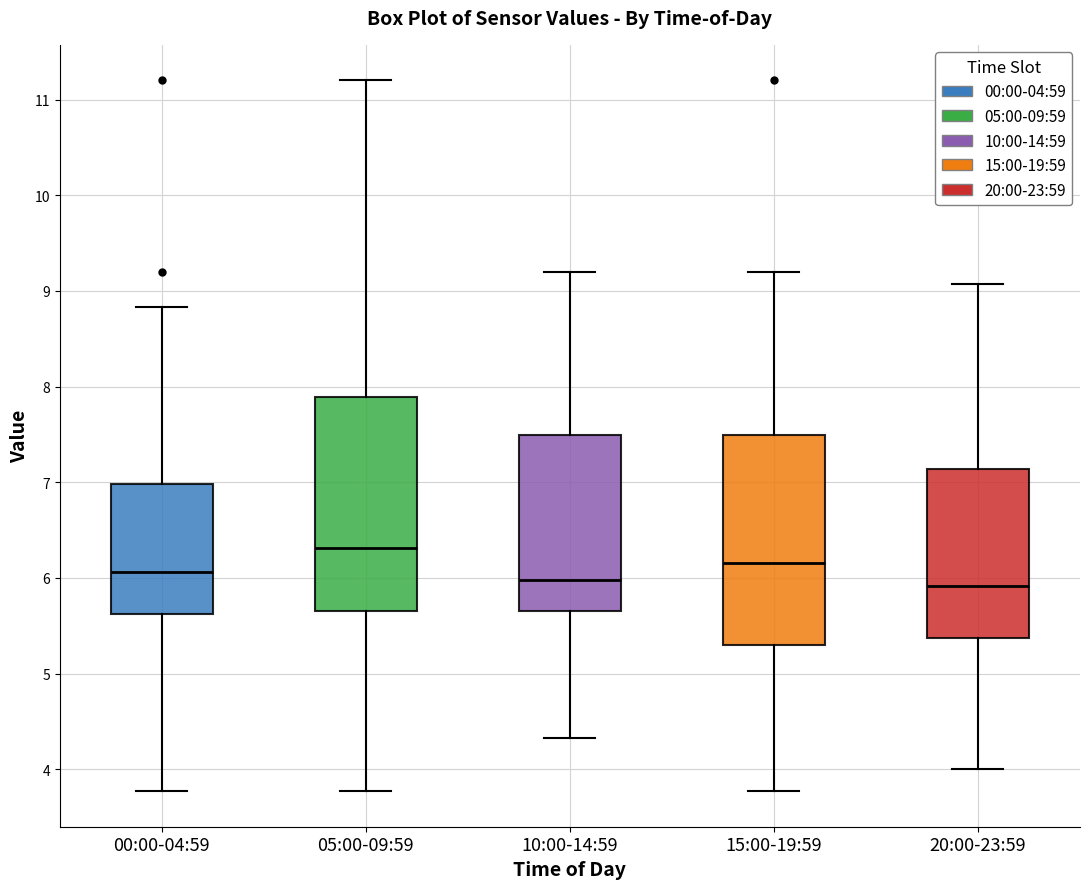

Reading left to right, read every box against the y-axis: the position of its median line, the range the box covers, and the ends of its whiskers. The values are not printed on the chart, so give them approximately, as read against the axis.

00:00-04:59: median 6.1, box 5.6 to 7.0, whiskers 3.8 to 8.8
05:00-09:59: median 6.3, box 5.7 to 7.9, whiskers 3.8 to 11.2
10:00-14:59: median 6.0, box 5.7 to 7.5, whiskers 4.3 to 9.2
15:00-19:59: median 6.2, box 5.3 to 7.5, whiskers 3.8 to 9.2
20:00-23:59: median 5.9, box 5.4 to 7.1, whiskers 4.0 to 9.1